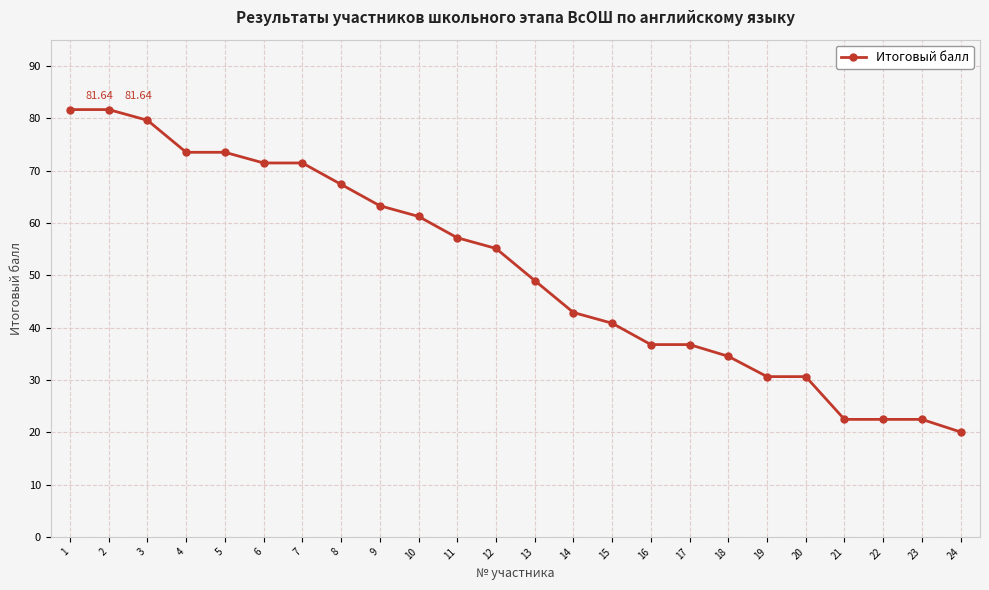

What is the value of the 14th point from the left?

42.9